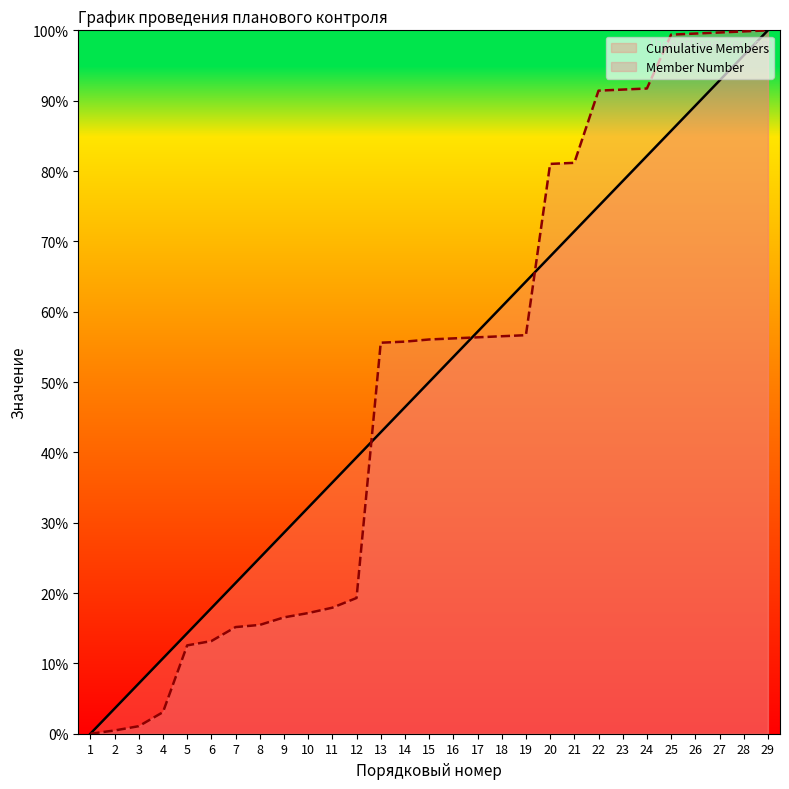

Which series has the largest total across all categories?

Member Number